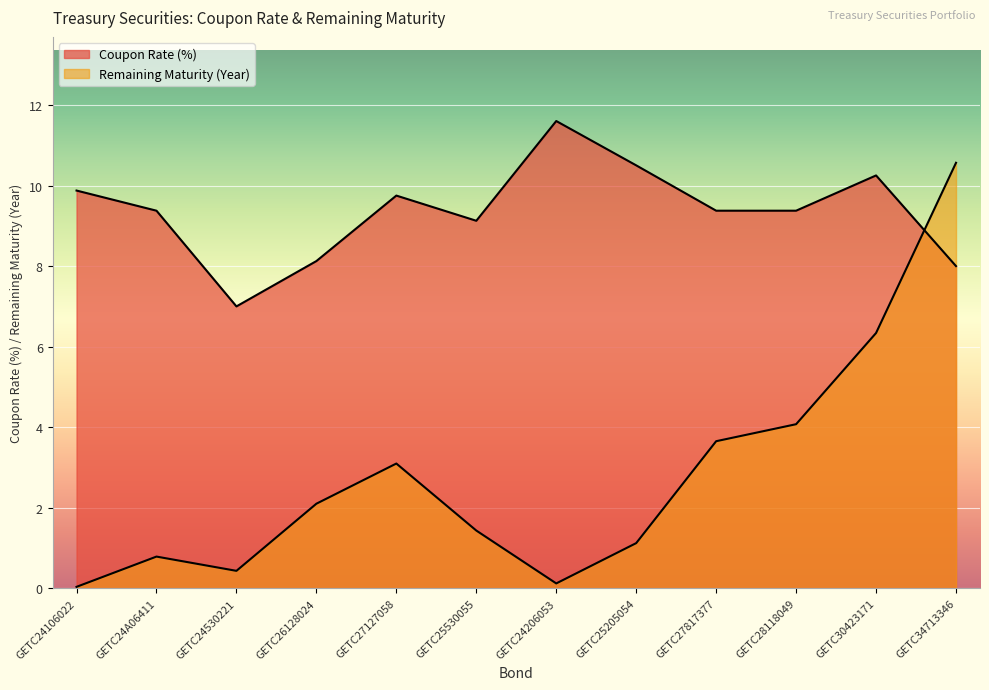

What is the sum of all Coupon Rate (%) values?

112.3